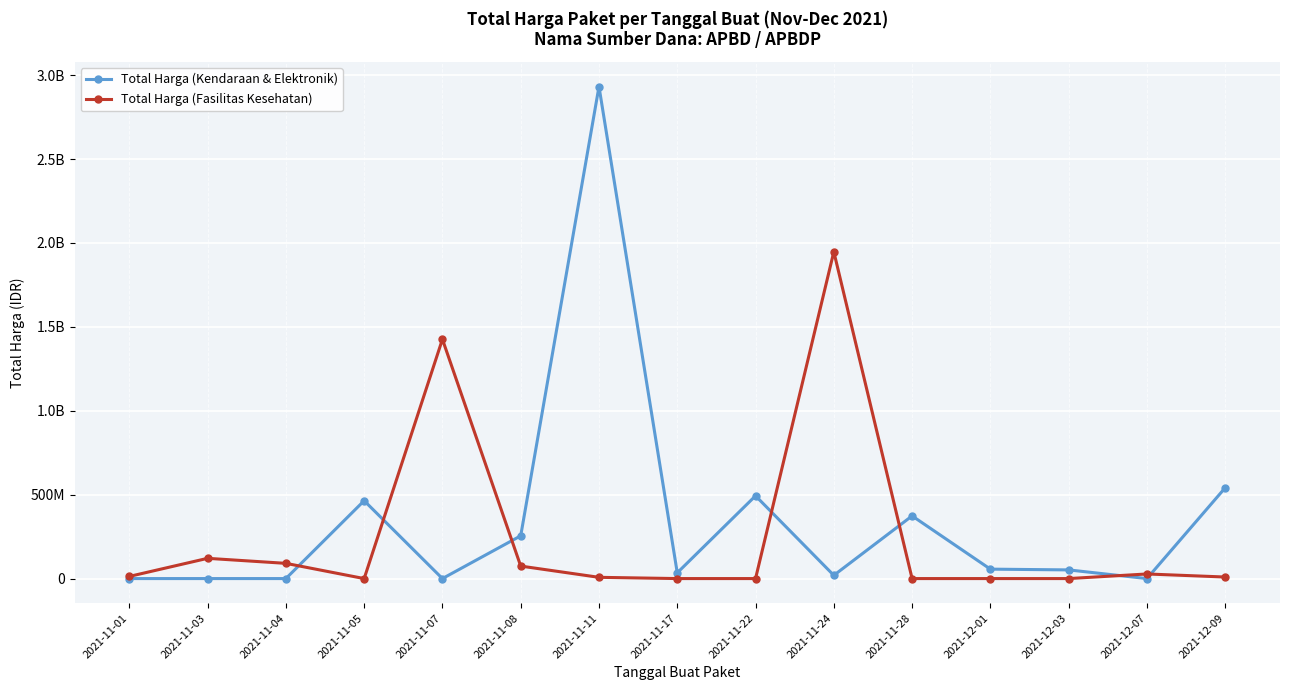

What is the difference between the second highest and minimum values in the Total Harga (Kendaraan & Elektronik) series?

541071000